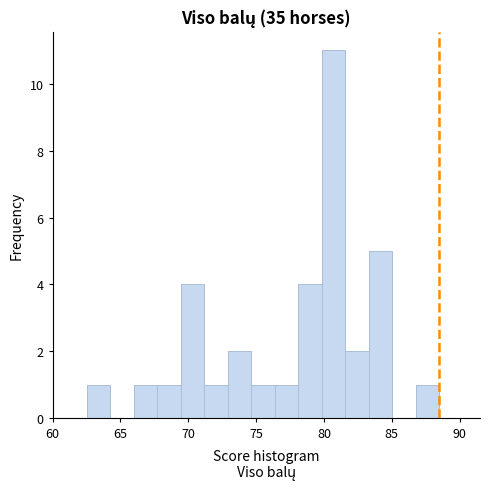

Around what value on the x-axis is the tallest bar? Give the approximate position of its centre, as read against the axis.

80.5